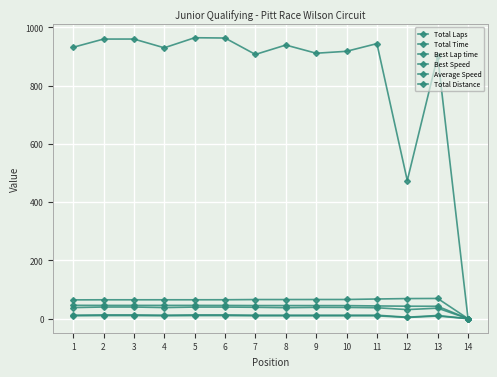

How many values in the Average Speed series are below 38?

5